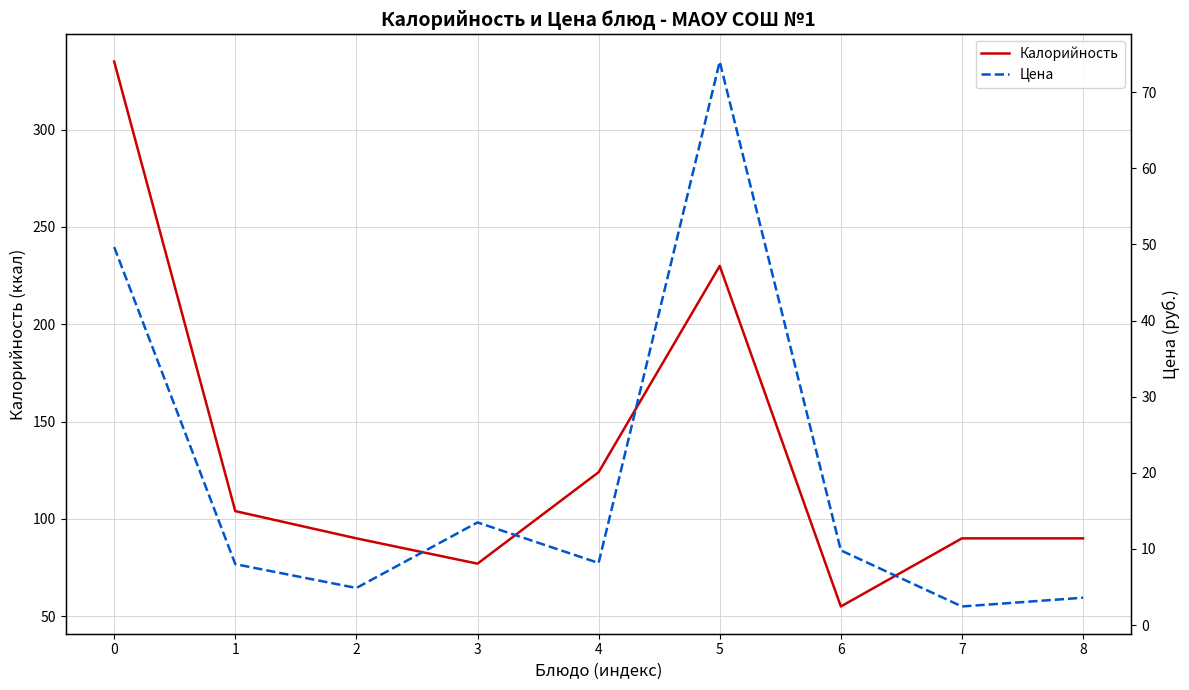

Count the number of categories in the chart.

9